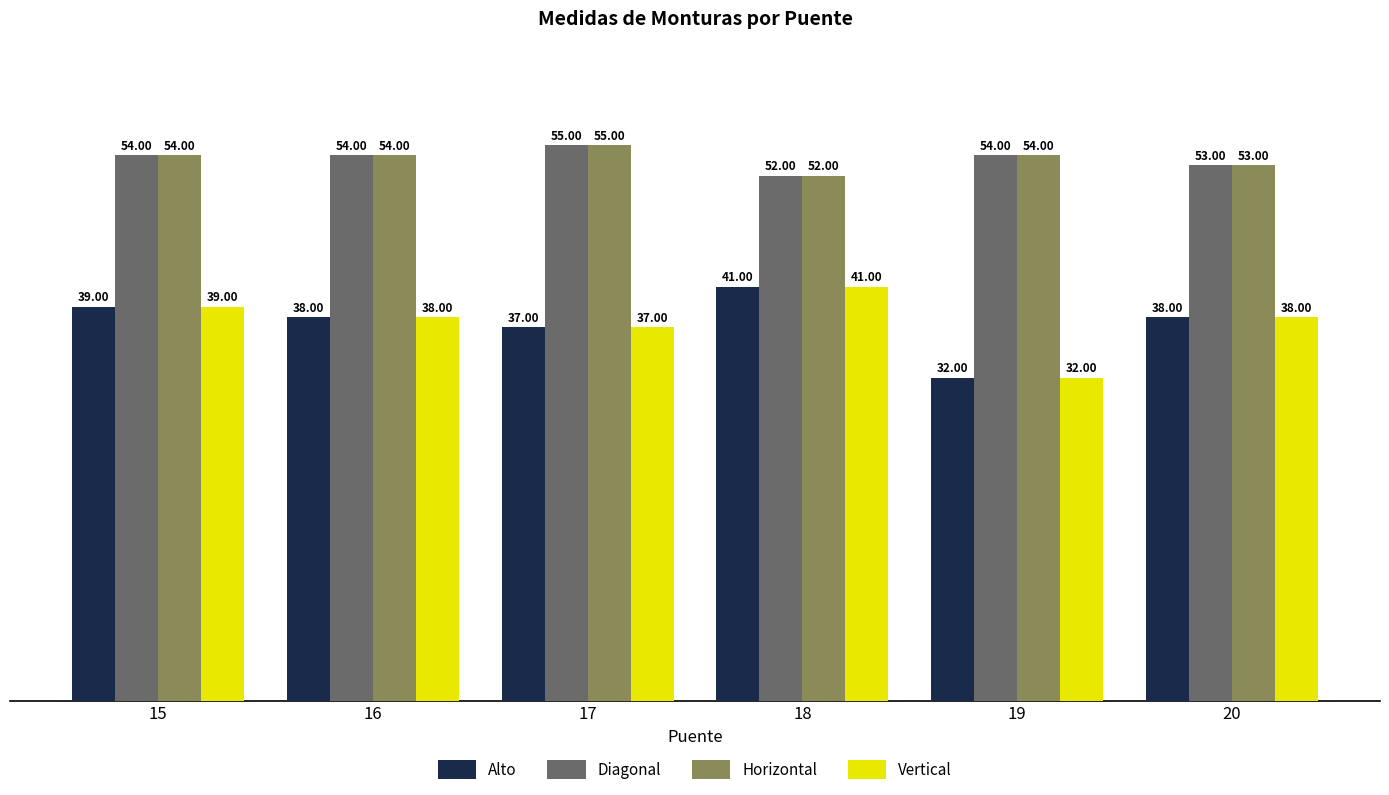

Are the bars grouped side by side (vs. stacked)?

Yes